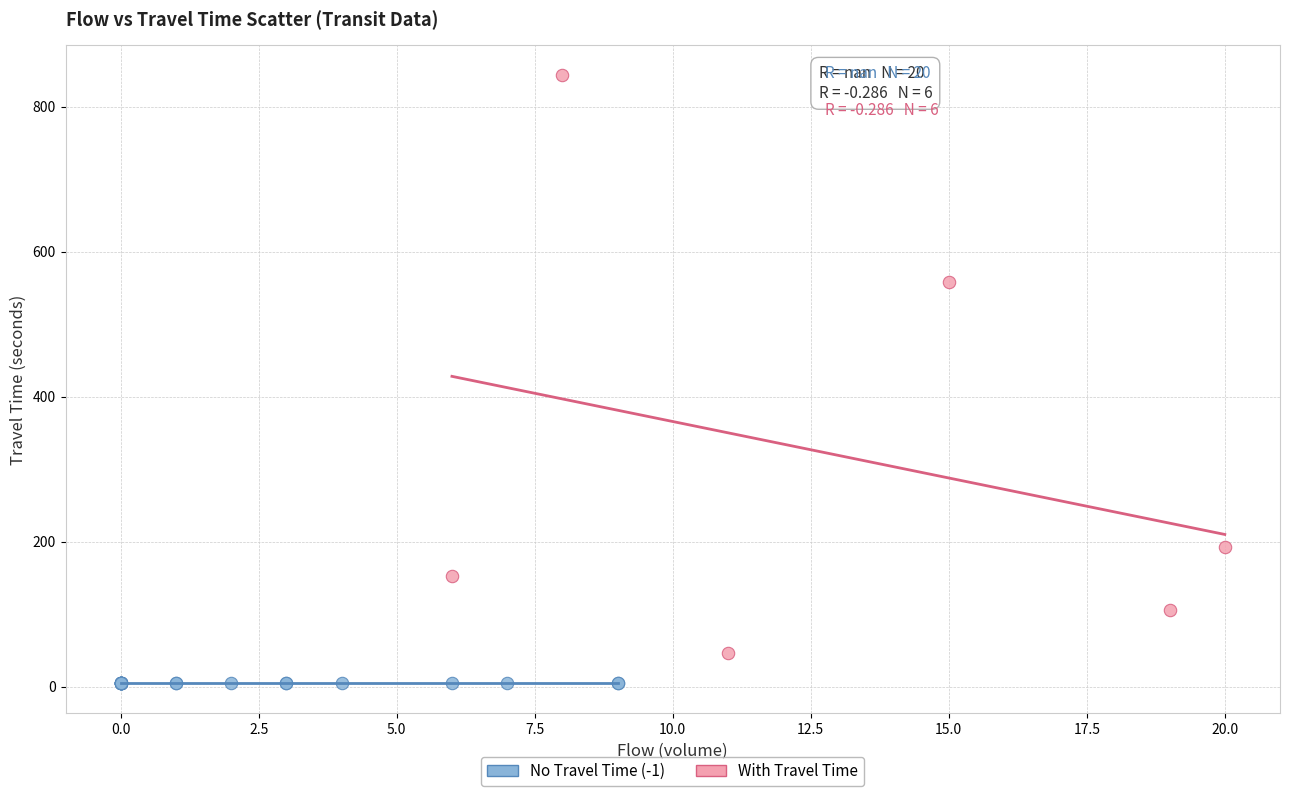

Which series reaches the maximum Y coordinate?

With Travel Time